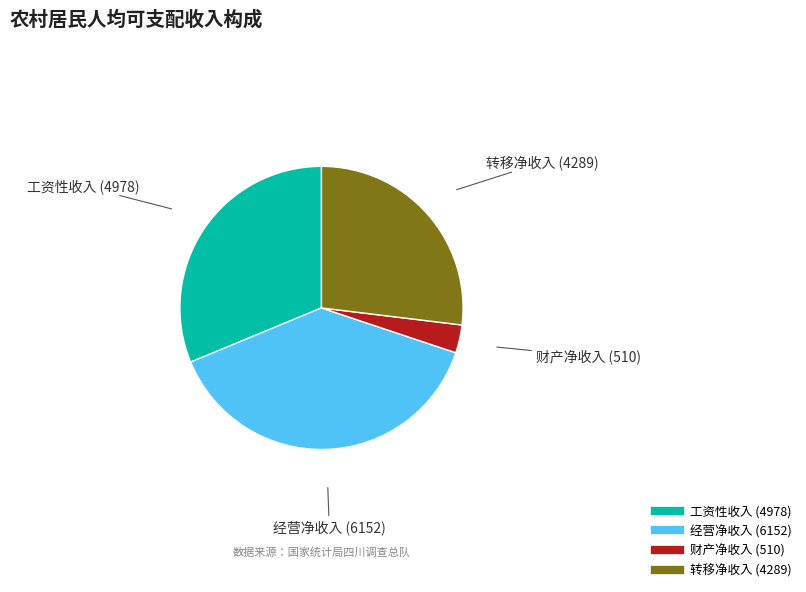

How many slices are in this pie chart?

4